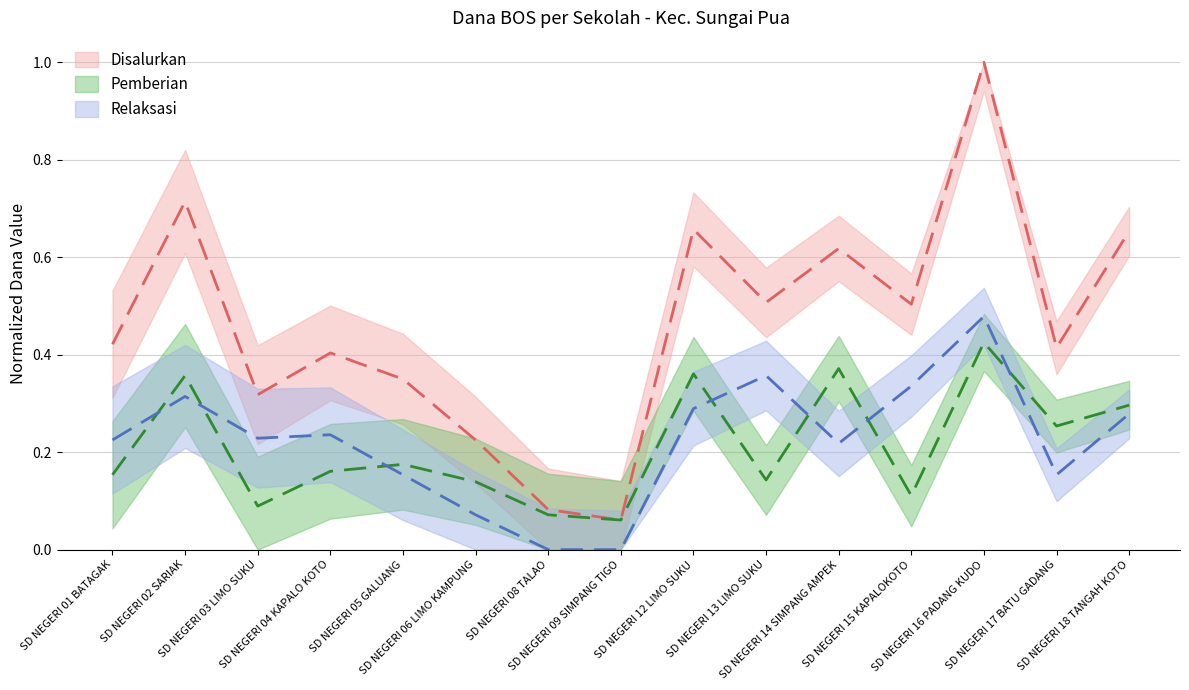

What is the difference between the highest and lowest values at SD NEGERI 09 SIMPANG TIGO?

0.1